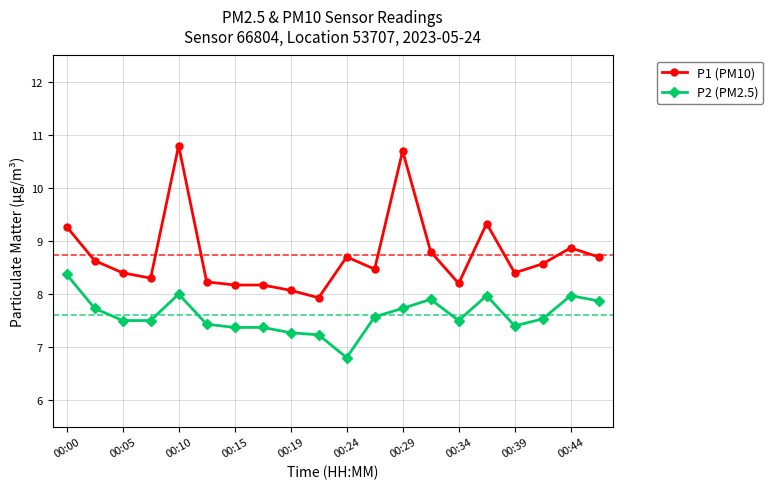

True or false: P1 (PM10) and P2 (PM2.5) cross at least once.

False